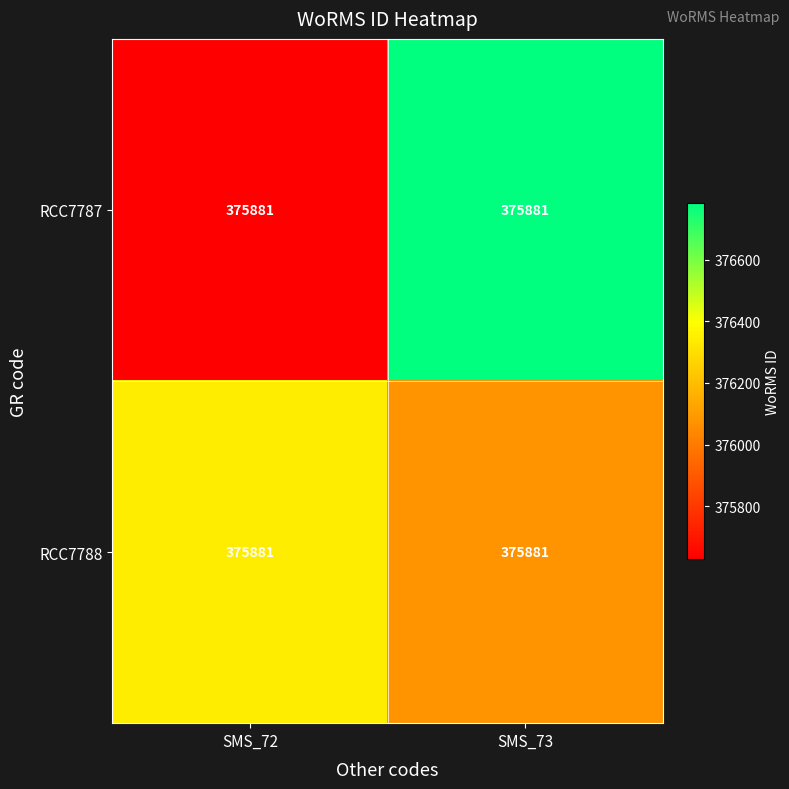

At SMS_73, list the series in order from largest to smallest.

RCC7787, RCC7788